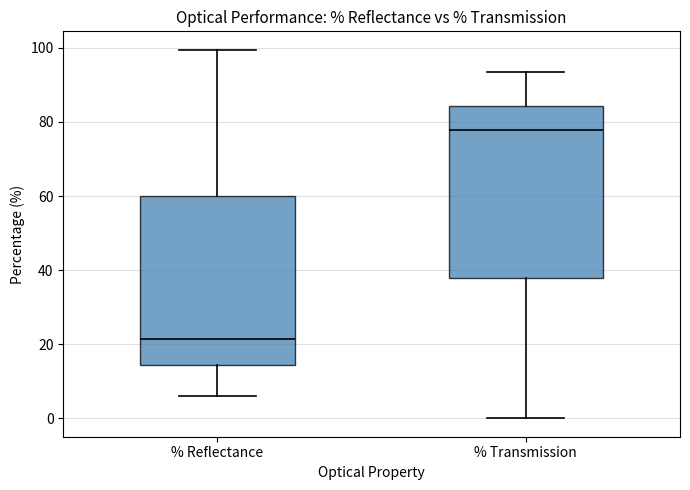

Which box has the lowest median line?

% Reflectance